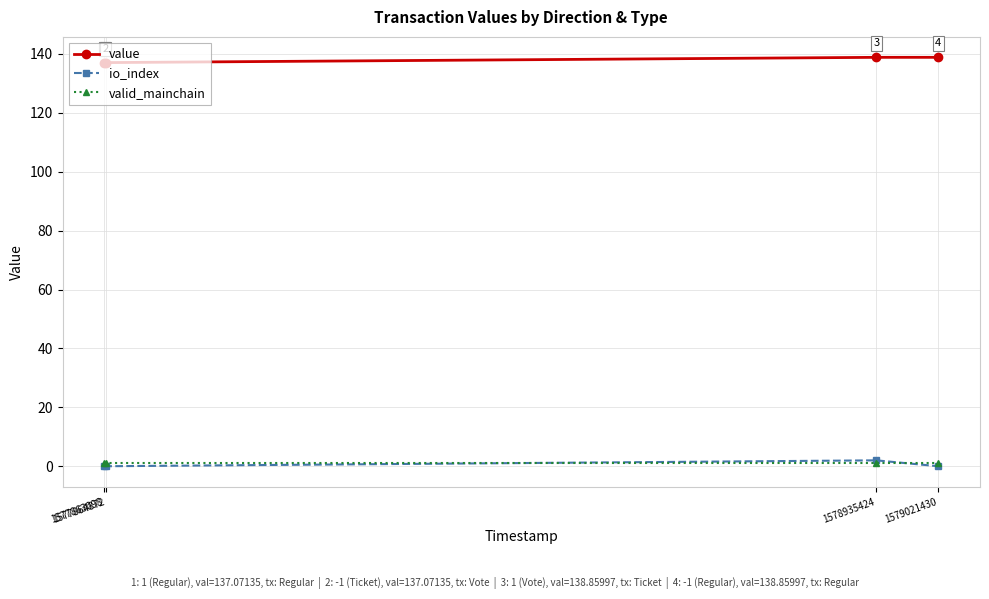

True or false: io_index has a value of 2.0 at 1578935424.

True